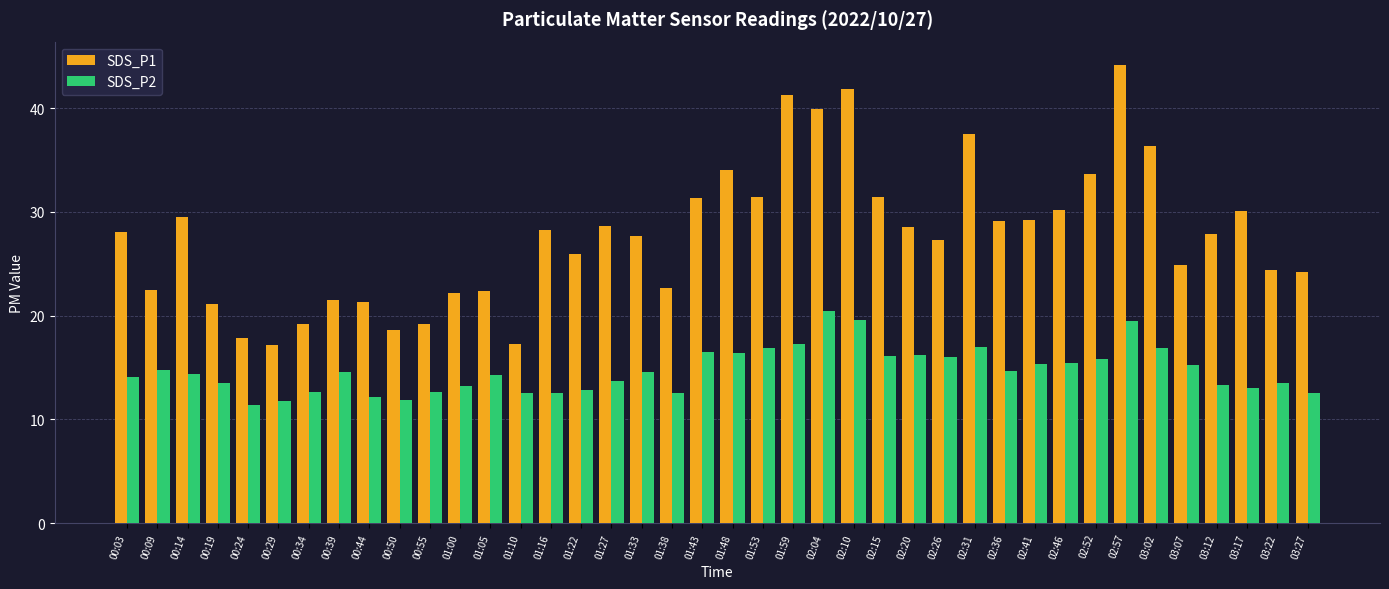

What is the sum of all SDS_P2 values?

587.3